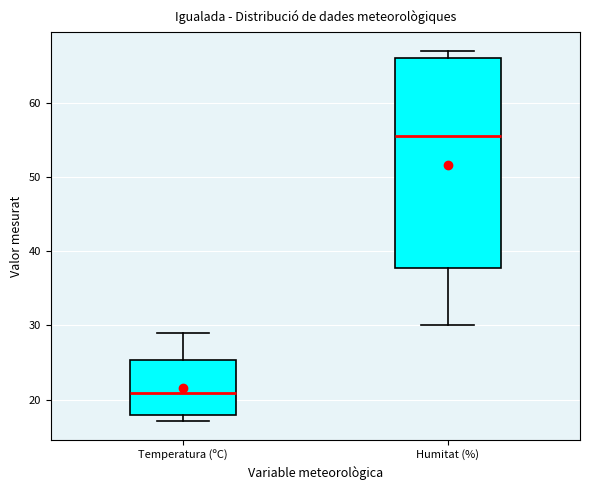

Which box's median line is the lowest?

Temperatura (ºC)